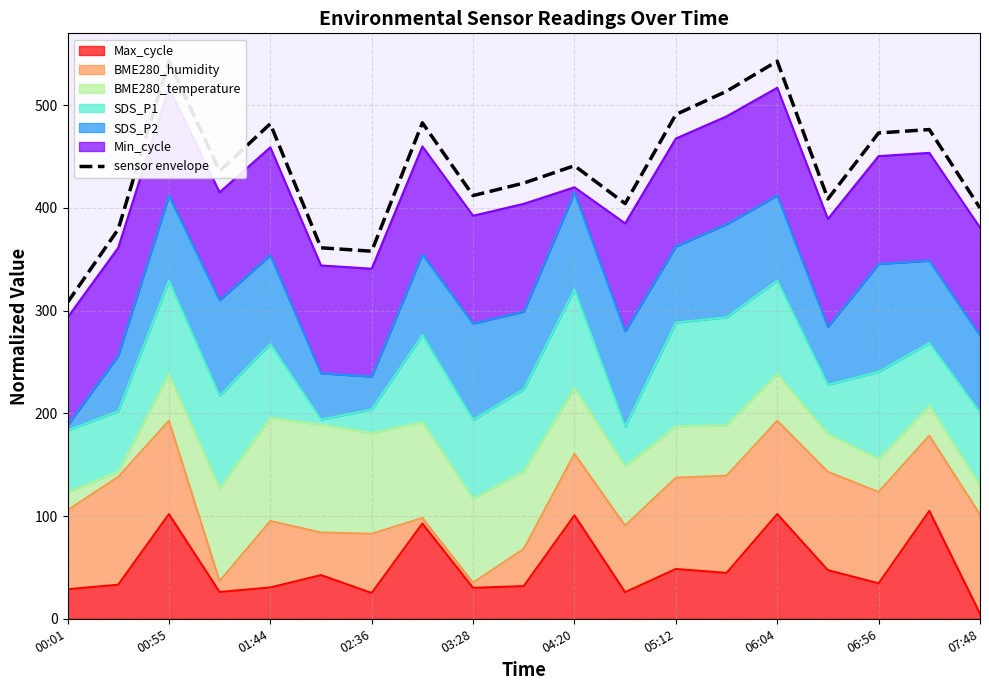

What is the smallest value displayed?

308.0